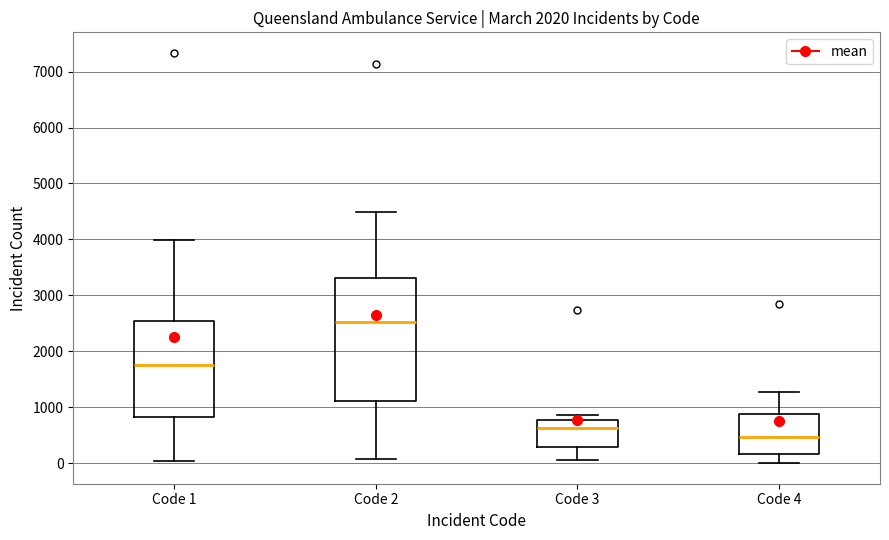

Reading left to right, transcribe this box plot: for each box, give where its median line is, the range the box spans, and where its two whiskers end, as read against the y-axis. The values are not printed on the chart, so give them approximately, as read against the axis.

Code 1: median 1800, box 800 to 2500, whiskers 100 to 4000
Code 2: median 2500, box 1100 to 3300, whiskers 100 to 4500
Code 3: median 600, box 300 to 800, whiskers 100 to 900
Code 4: median 500, box 200 to 900, whiskers 0 to 1300